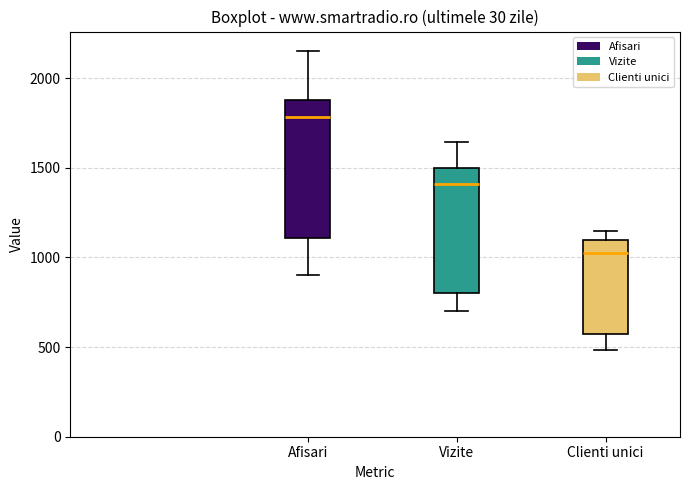

Reading left to right, transcribe this box plot: for each box, give where its median line is, the range the box spans, and where its two whiskers end, as read against the y-axis. The values are not printed on the chart, so give them approximately, as read against the axis.

Afisari: median 1800, box 1100 to 1900, whiskers 900 to 2150
Vizite: median 1400, box 800 to 1500, whiskers 700 to 1650
Clienti unici: median 1050, box 550 to 1100, whiskers 500 to 1150